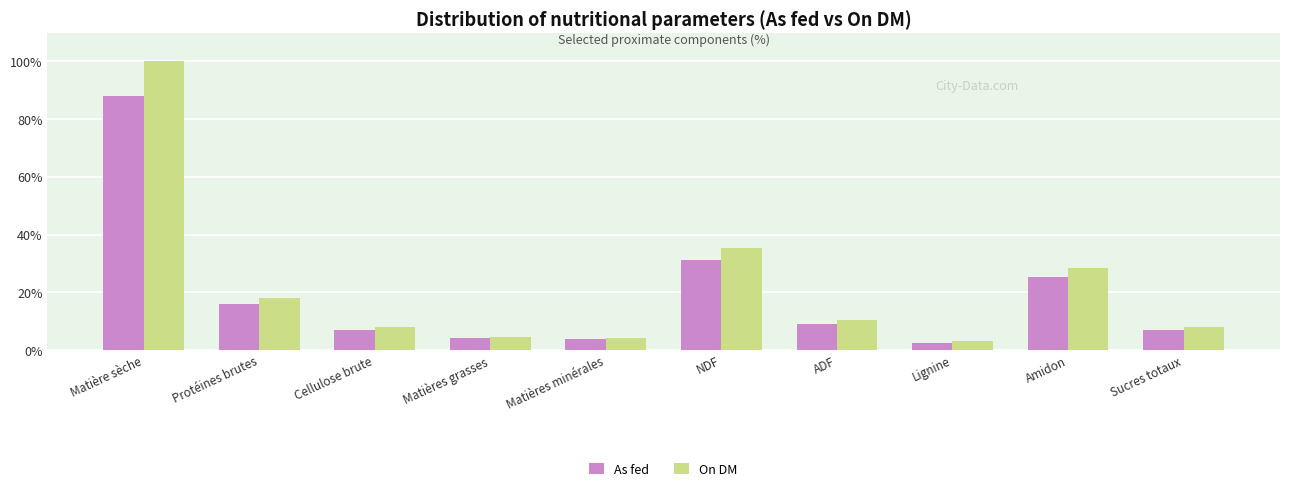

Does the chart contain stacked bars?

No